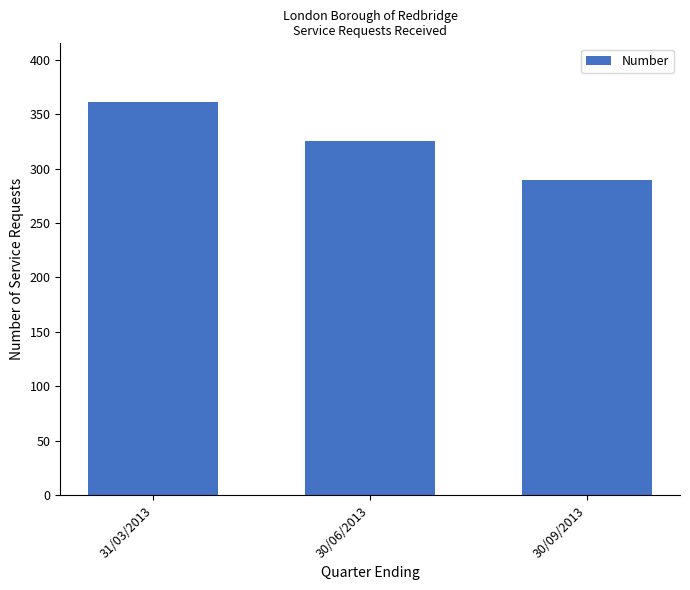

What is the difference between the second highest and minimum values?

35